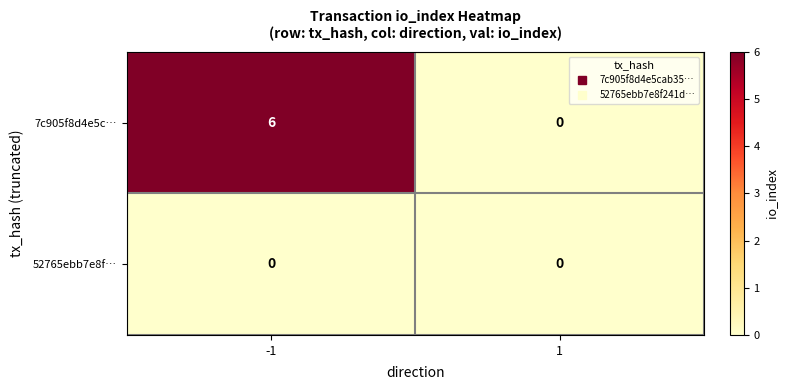

What is the maximum value shown in the chart?

6